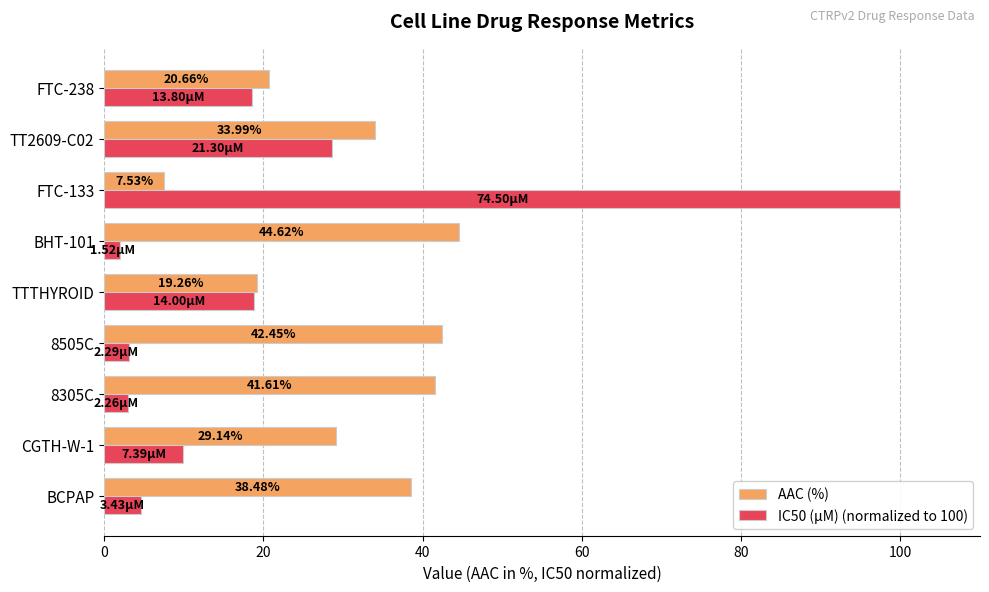

At which category is the sum across all series the highest?

FTC-133